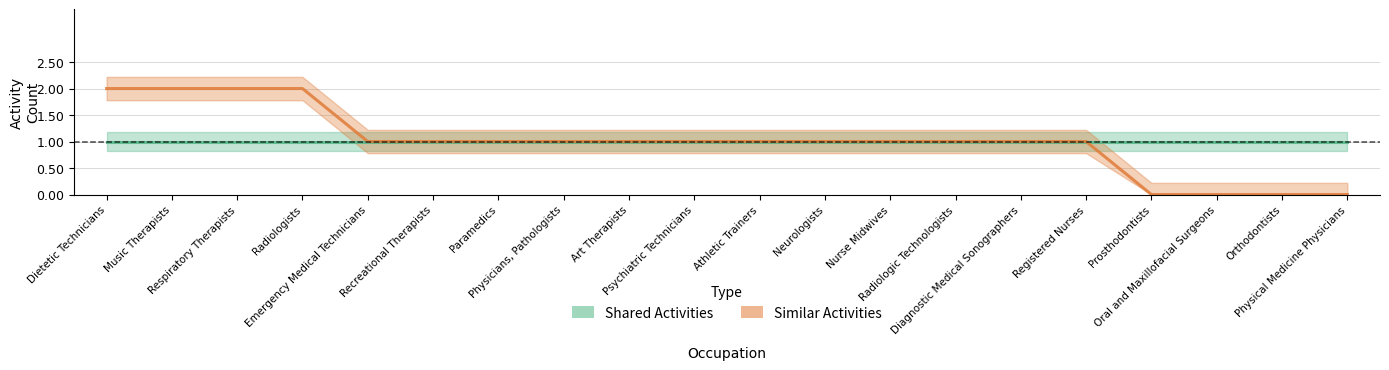

Reading left to right, list all the values displayed in this chart.

Shared Activities: Dietetic Technicians=1	Music Therapists=1	Respiratory Therapists=1	Radiologists=1	Emergency Medical Technicians=1	Recreational Therapists=1	Paramedics=1	Physicians, Pathologists=1	Art Therapists=1	Psychiatric Technicians=1	Athletic Trainers=1	Neurologists=1	Nurse Midwives=1	Radiologic Technologists=1	Diagnostic Medical Sonographers=1	Registered Nurses=1	Prosthodontists=1	Oral and Maxillofacial Surgeons=1	Orthodontists=1	Physical Medicine Physicians=1
Similar Activities: Dietetic Technicians=2	Music Therapists=2	Respiratory Therapists=2	Radiologists=2	Emergency Medical Technicians=1	Recreational Therapists=1	Paramedics=1	Physicians, Pathologists=1	Art Therapists=1	Psychiatric Technicians=1	Athletic Trainers=1	Neurologists=1	Nurse Midwives=1	Radiologic Technologists=1	Diagnostic Medical Sonographers=1	Registered Nurses=1	Prosthodontists=0	Oral and Maxillofacial Surgeons=0	Orthodontists=0	Physical Medicine Physicians=0